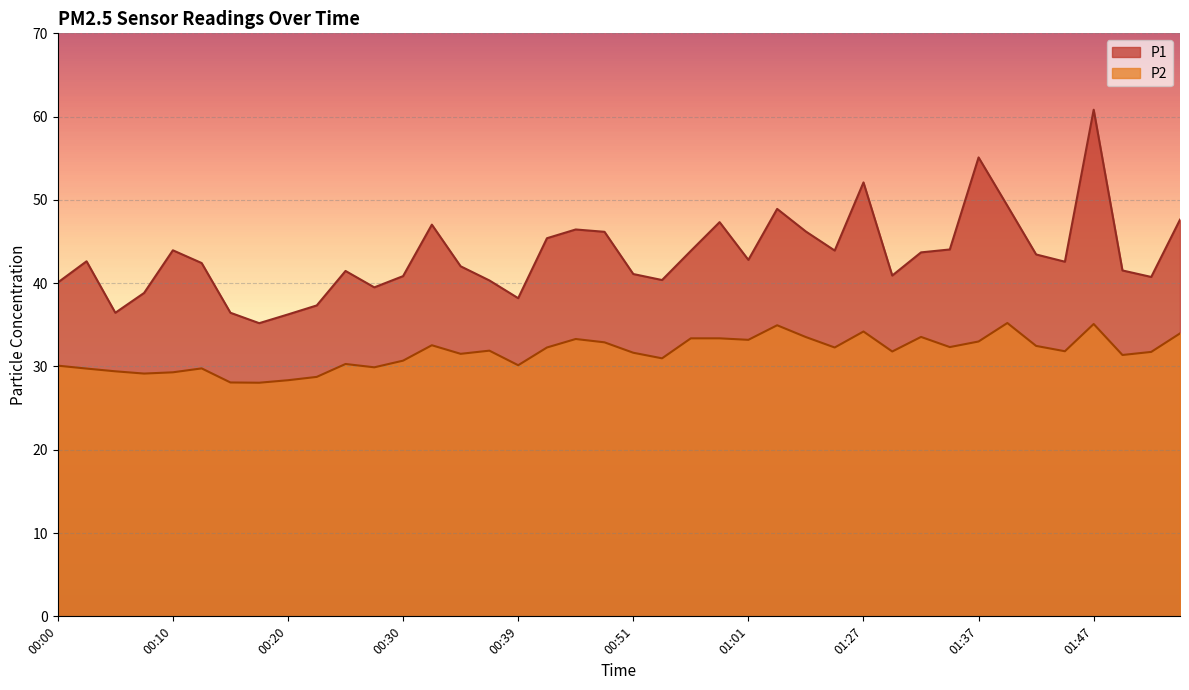

True or false: P2 and P1 cross at least once.

False